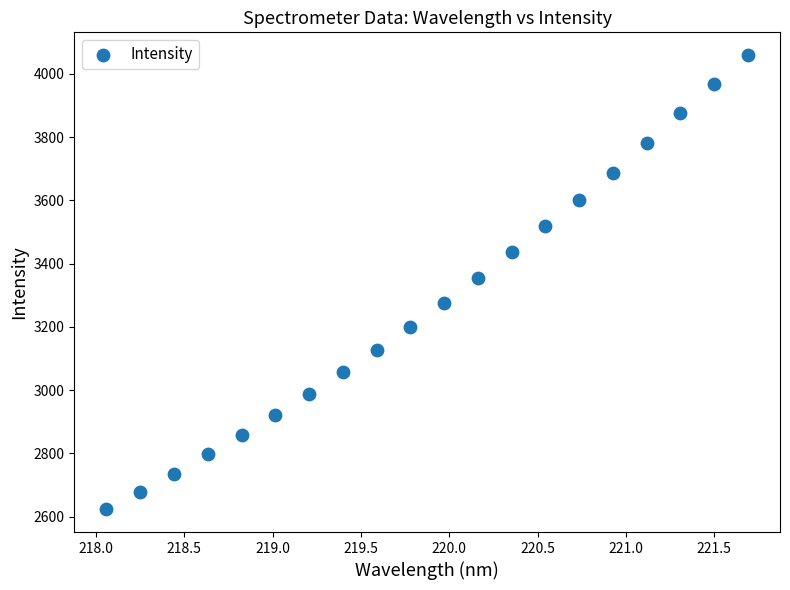

What is the range of X values (max minus min)?

3.6